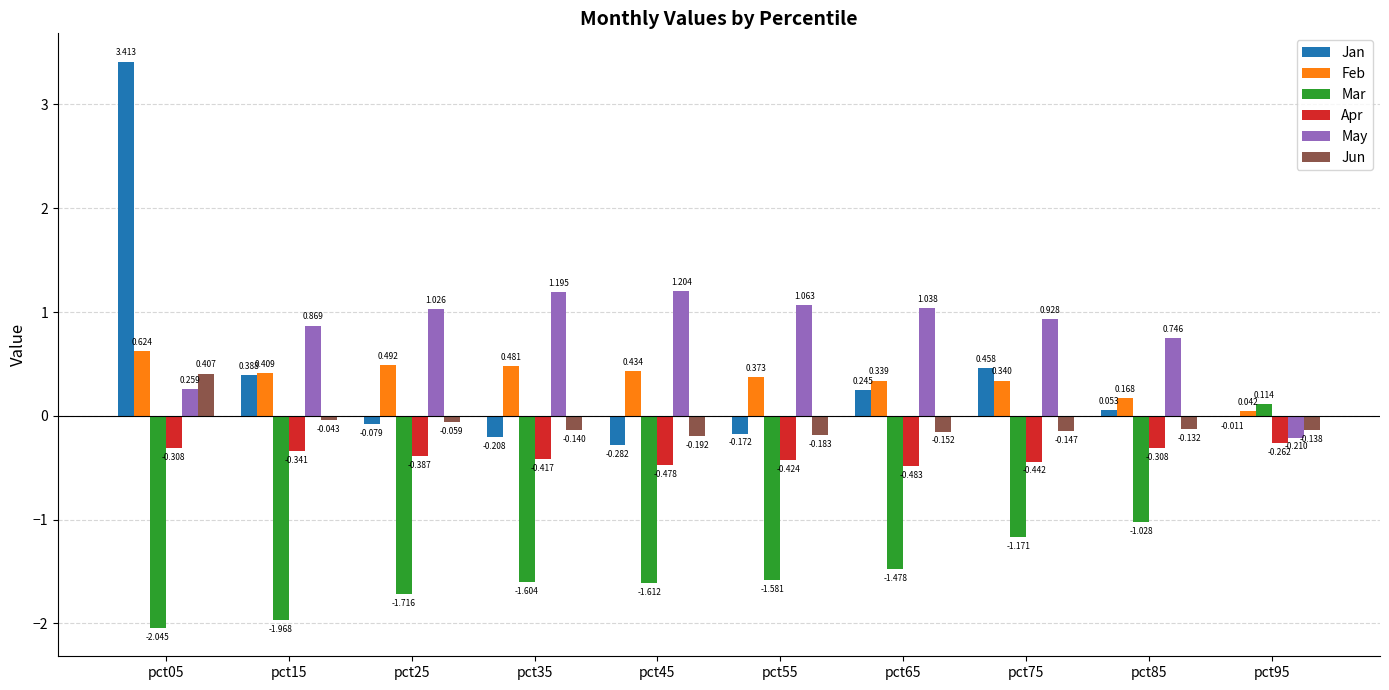

Count the number of data series in this chart.

6